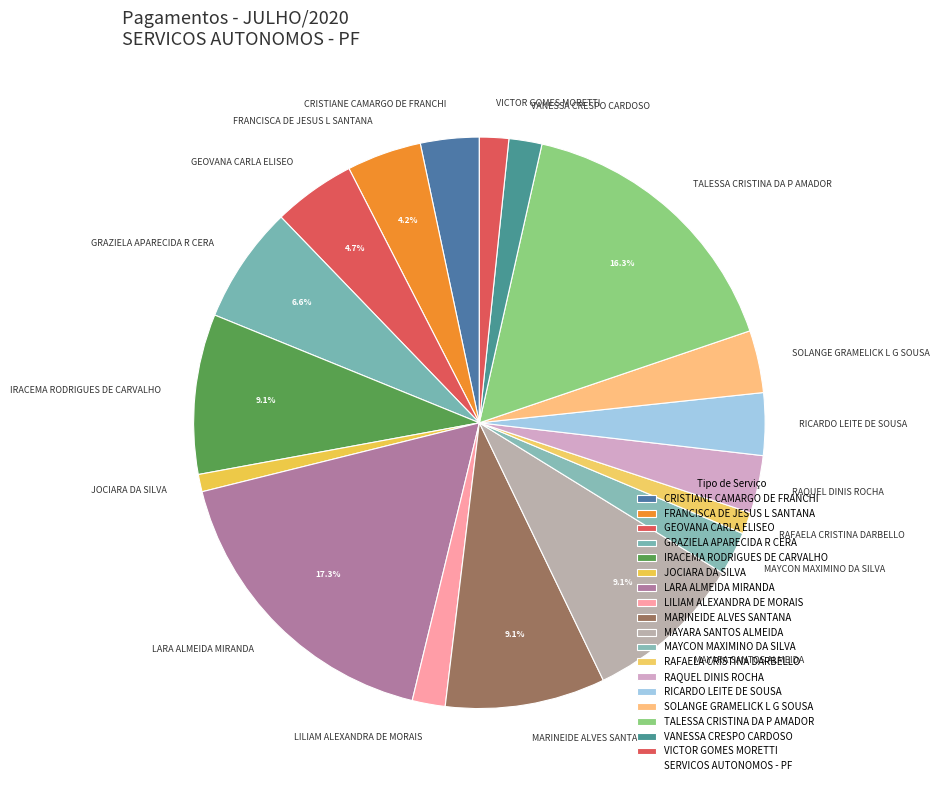

The VANESSA CRESPO CARDOSO slice represents 2% of the pie. True or false?

True